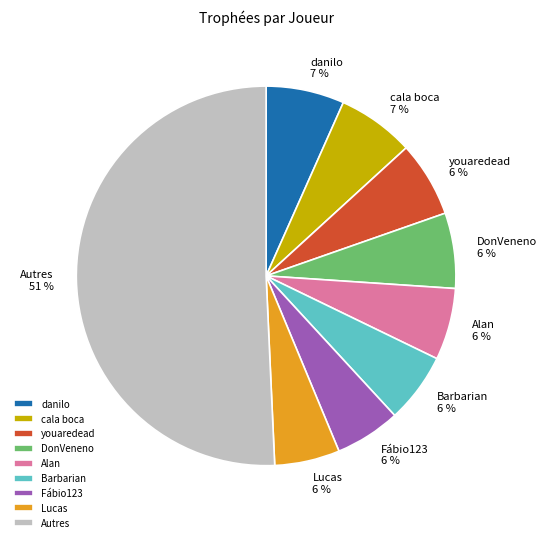

Count the number of slices in the pie.

9